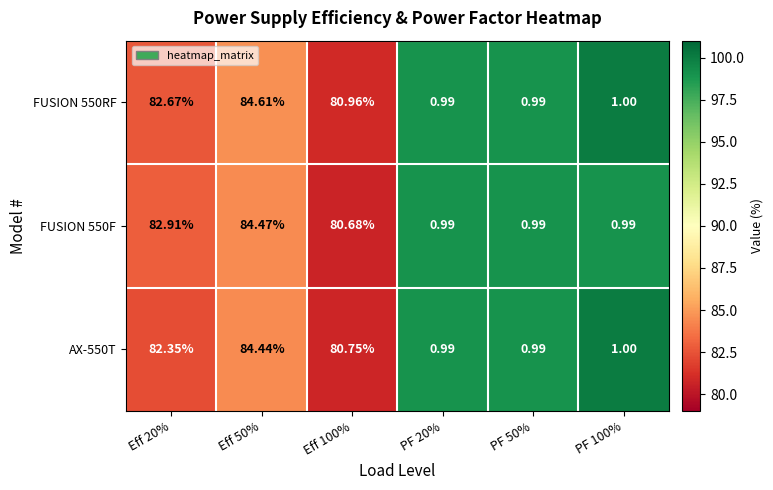

What is the maximum value shown in the chart?

84.6